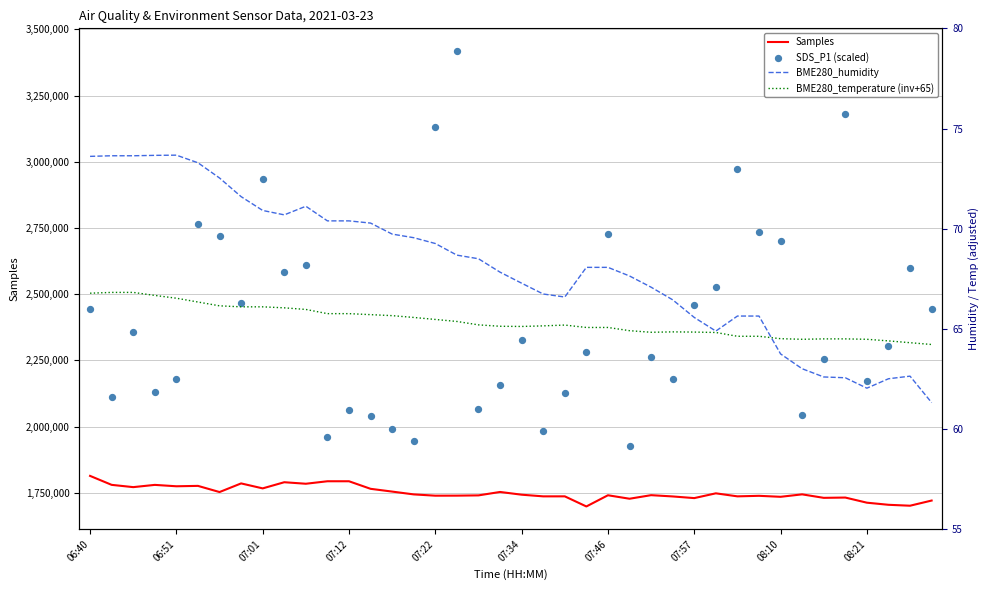

At how many categories does at least one series exceed 1161151?

40